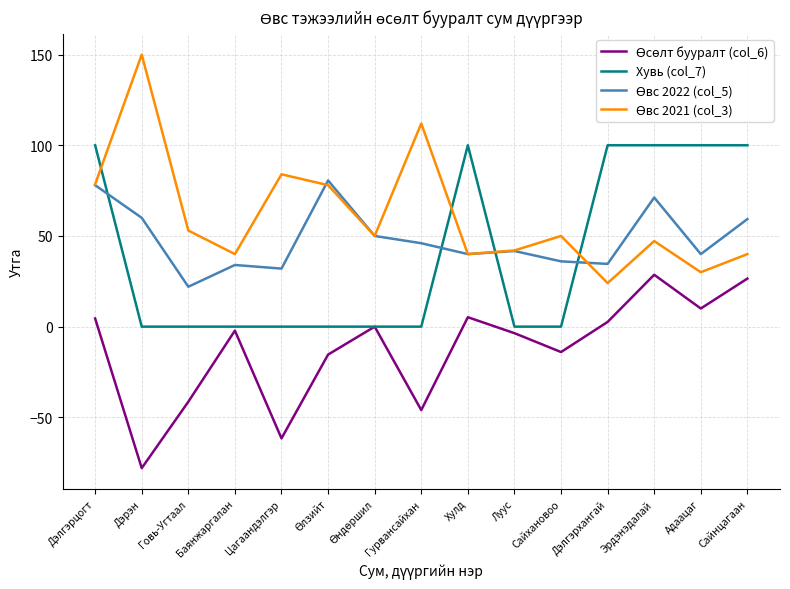

What is the sum of the Хувь (col_7) values at Дэлгэрцогт and Дэрэн?

100.0